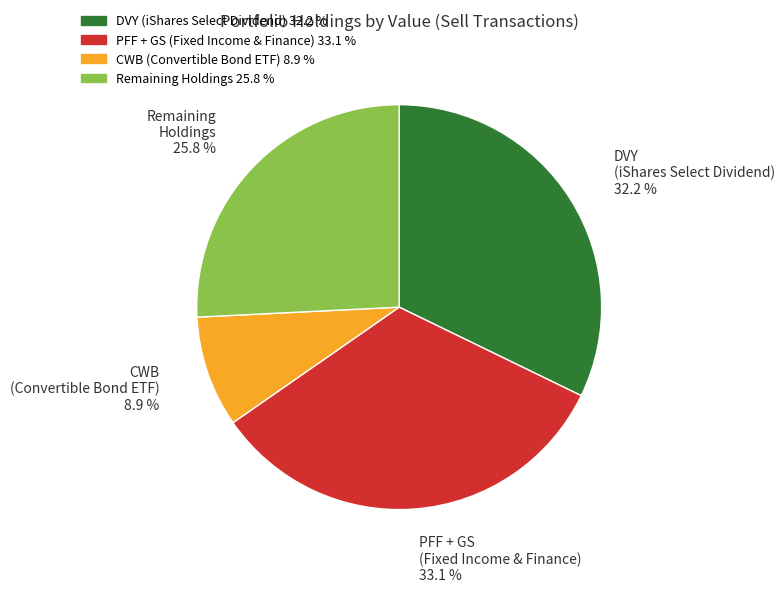

Is there a majority slice in this chart?

No